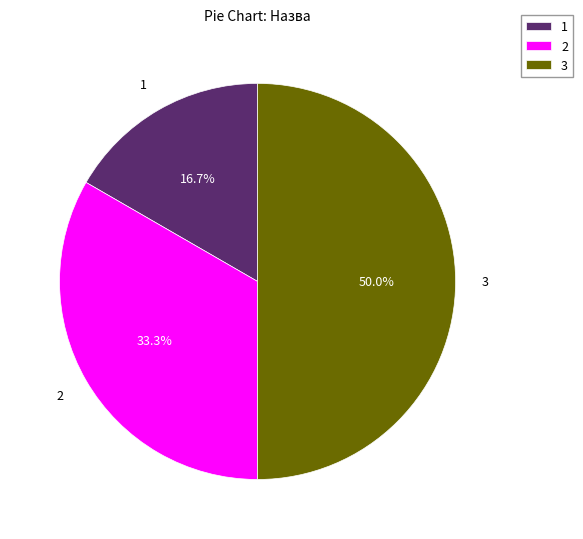

Which category has the biggest portion of the pie?

3